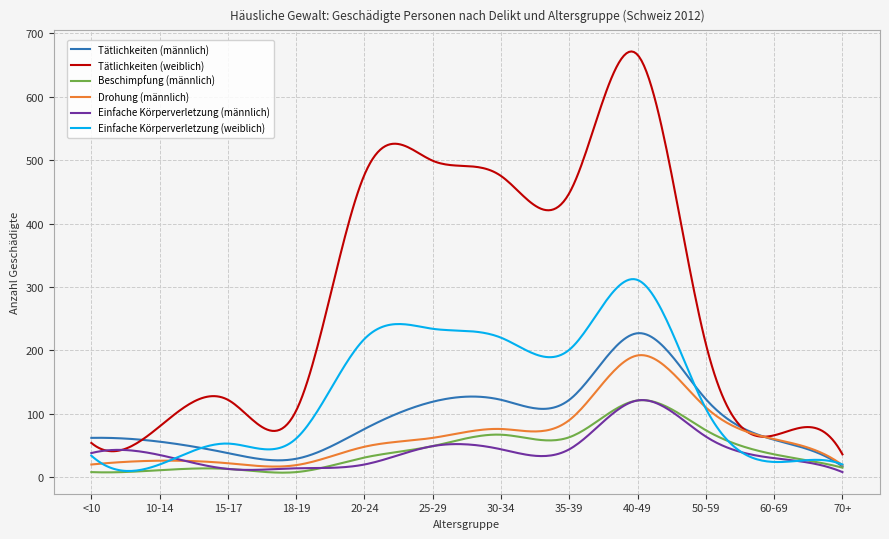

Does the chart display data point markers on the line(s)?

No